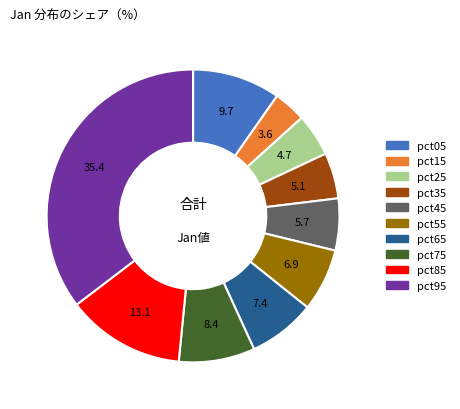

Between pct05 and pct35, which is larger?

pct05